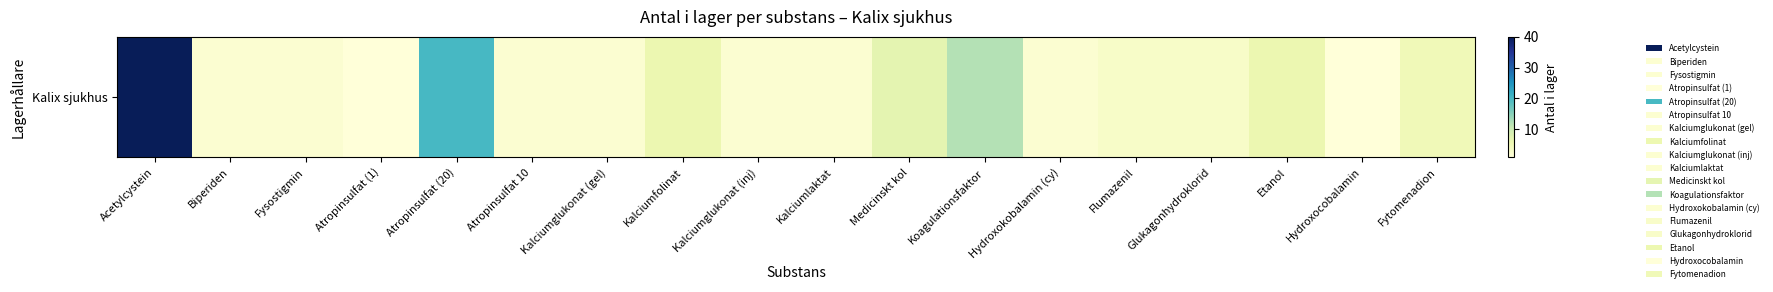

What is the difference between the maximum and minimum values?

39